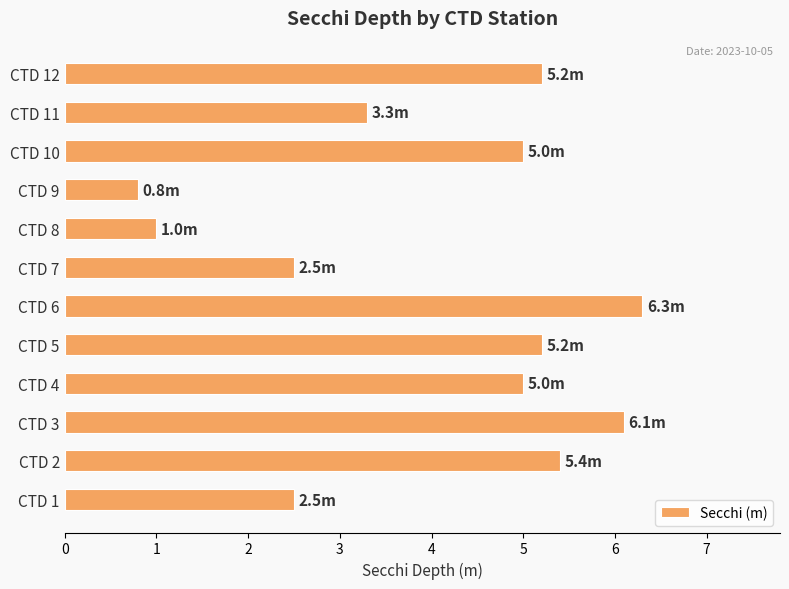

Which has a higher value, CTD 5 or CTD 1?

CTD 5